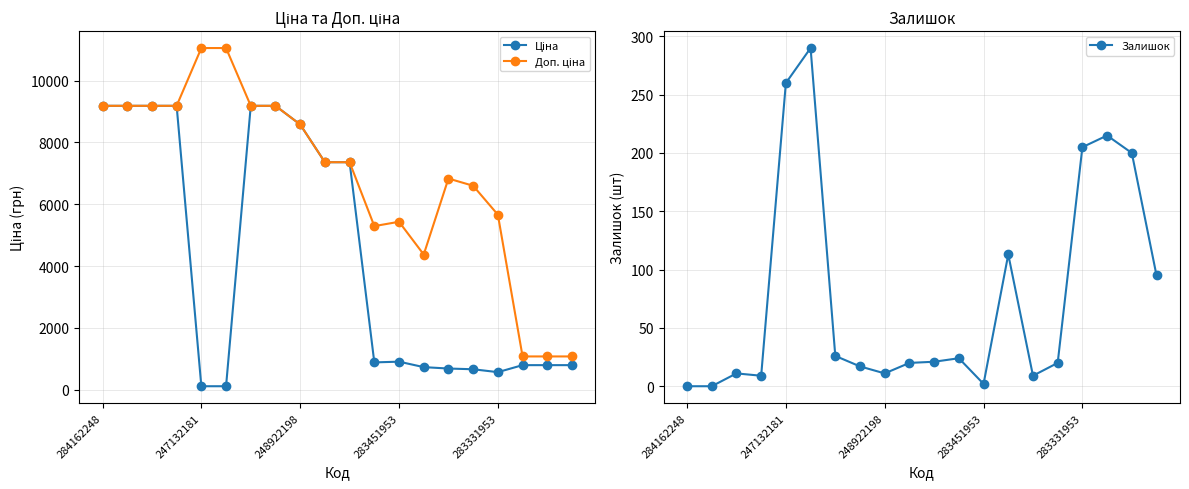

What are all the series names shown in the legend?

Ціна, Доп. ціна, Залишок